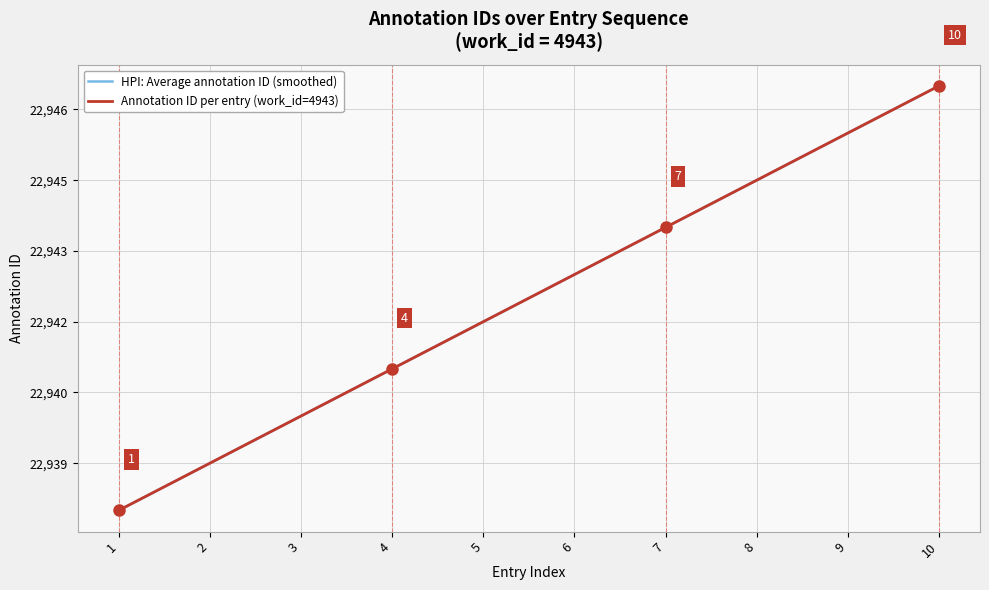

Reading left to right, transcribe all the data shown in this chart.

HPI: Average annotation ID (smoothed): 1=22938	2=22939	3=22940	4=22941	5=22942	6=22943	7=22944	8=22945	9=22946	10=22947
Annotation ID per entry (work_id=4943): 1=22938	2=22939	3=22940	4=22941	5=22942	6=22943	7=22944	8=22945	9=22946	10=22947